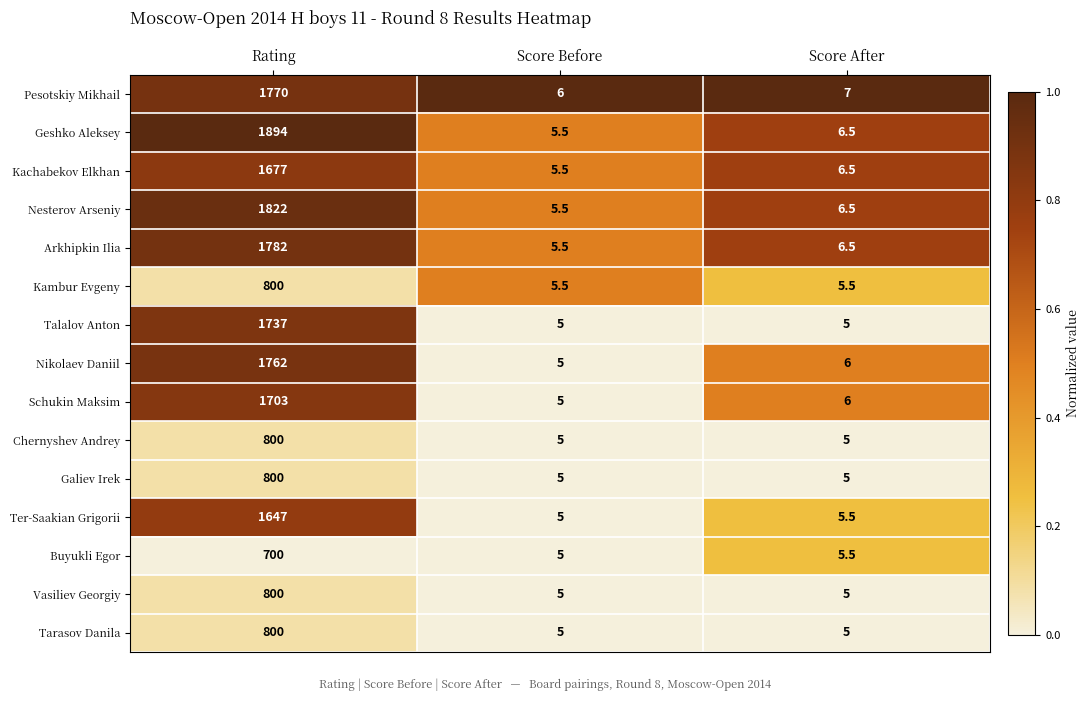

Which series has the widest spread of values?

Geshko Aleksey